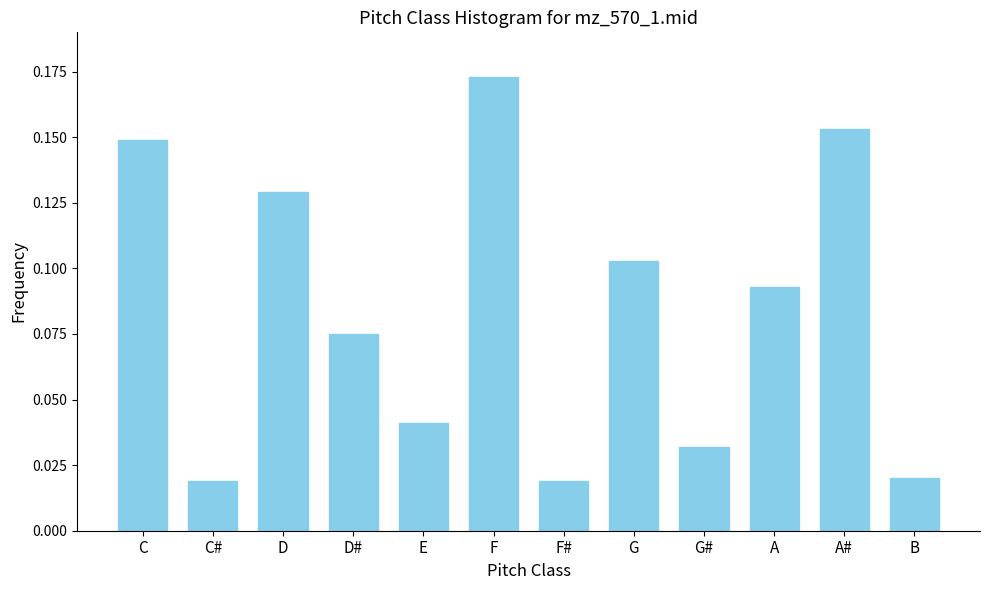

The chart shows a value of 0.2 at C. True or false?

False